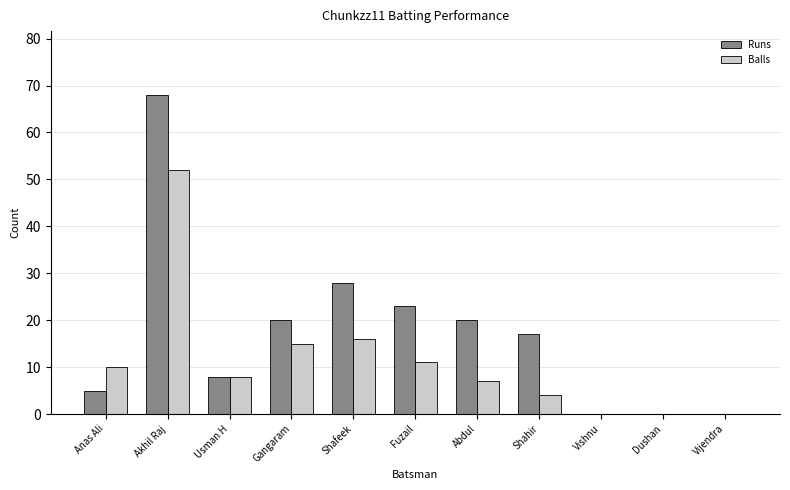

How many categories are shown in the chart?

11